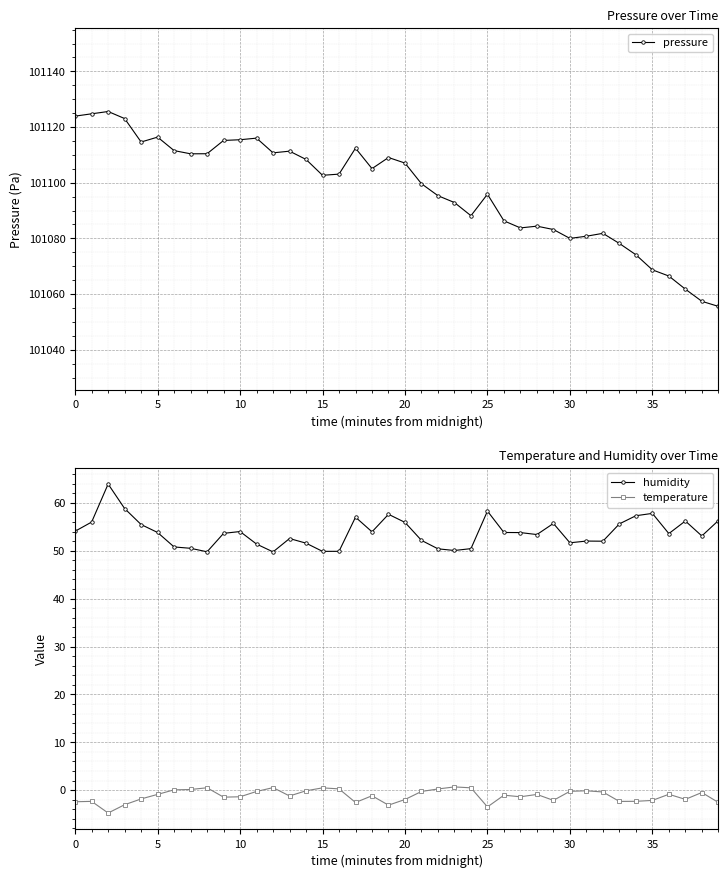

At which label does humidity first exceed 53?

0